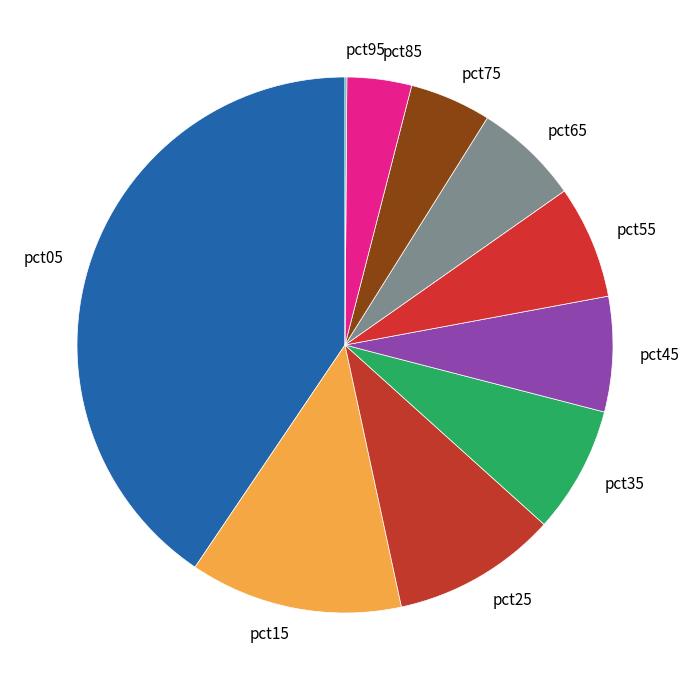

Between pct25 and pct35, which is larger?

pct25